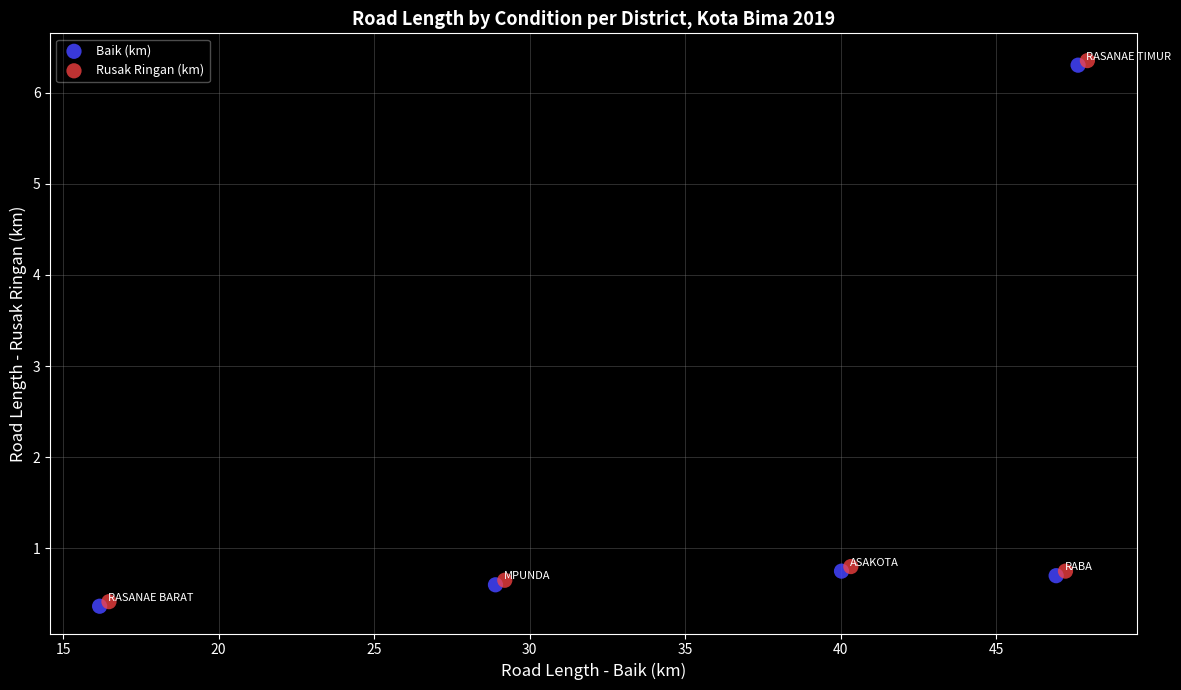

What are all the series names shown in the legend?

Baik (km), Rusak Ringan (km)